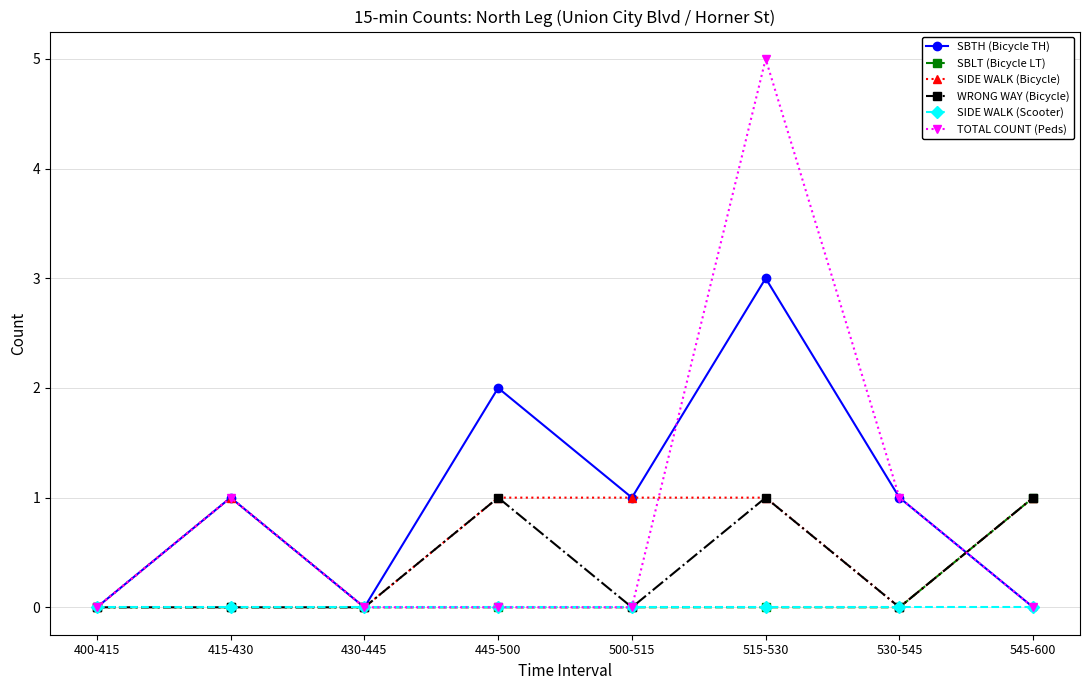

Count the number of data series in this chart.

6